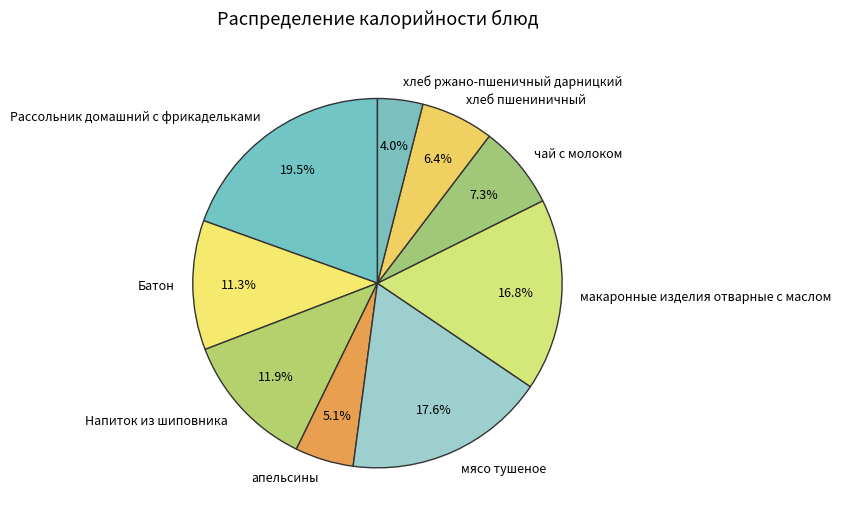

Is there a majority slice in this chart?

No